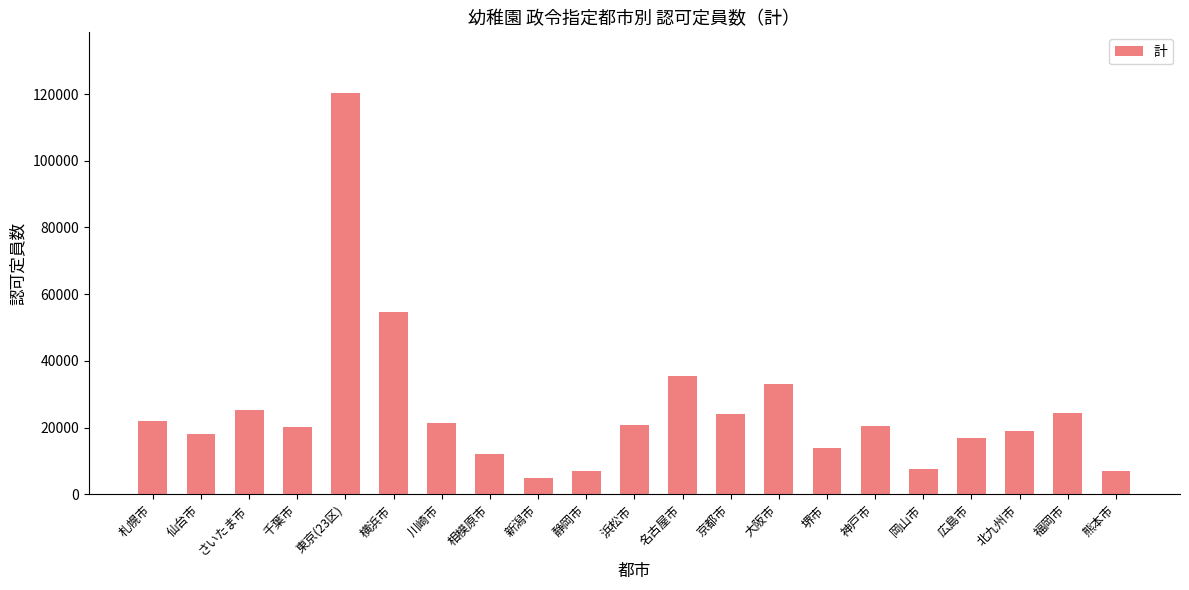

How many data points are less than 20584?

10